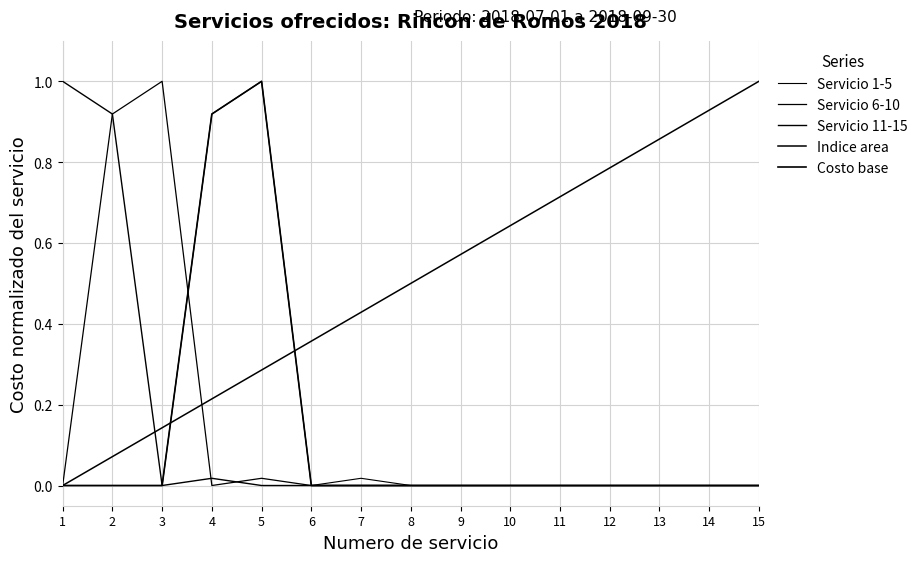

What is the sum of all Servicio 11-15 values?

1.9